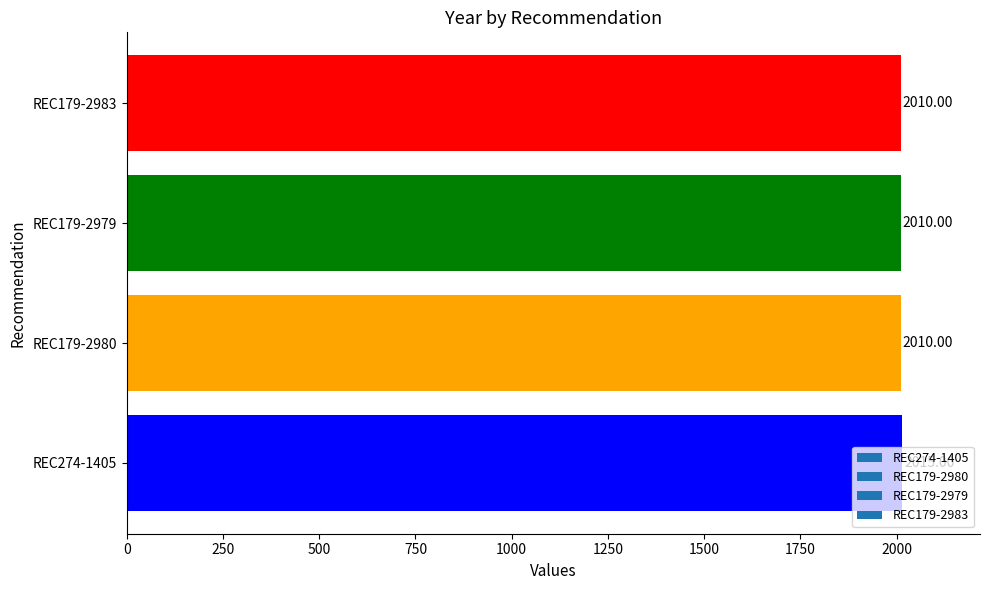

True or false: the data shows 2010 at REC179-2980.

True